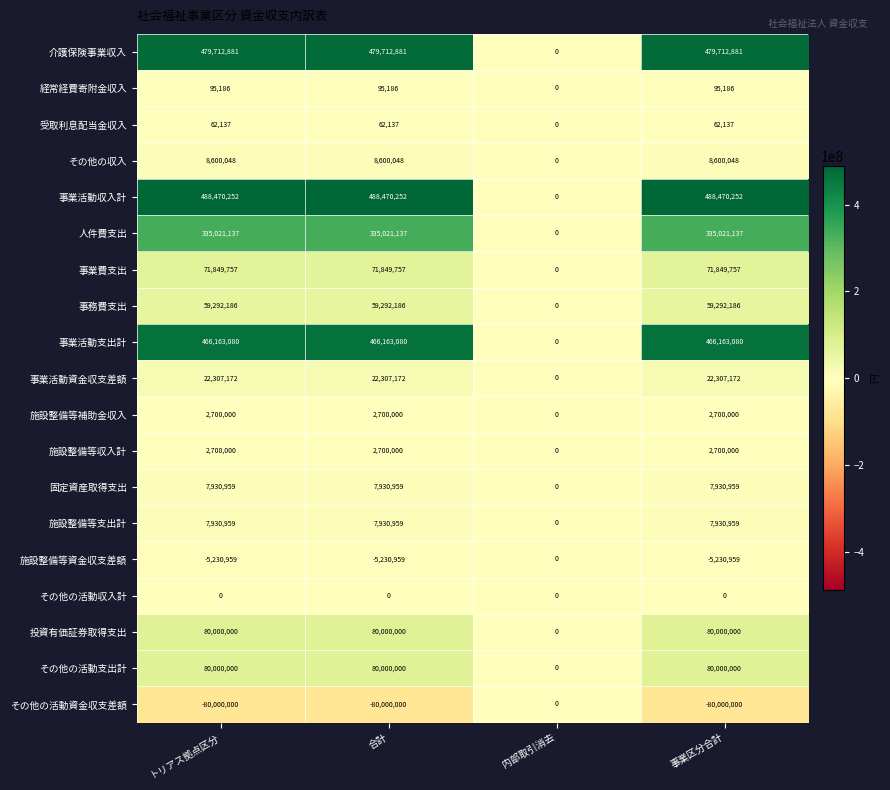

What is the maximum value for 経常経費寄附金収入?

95186